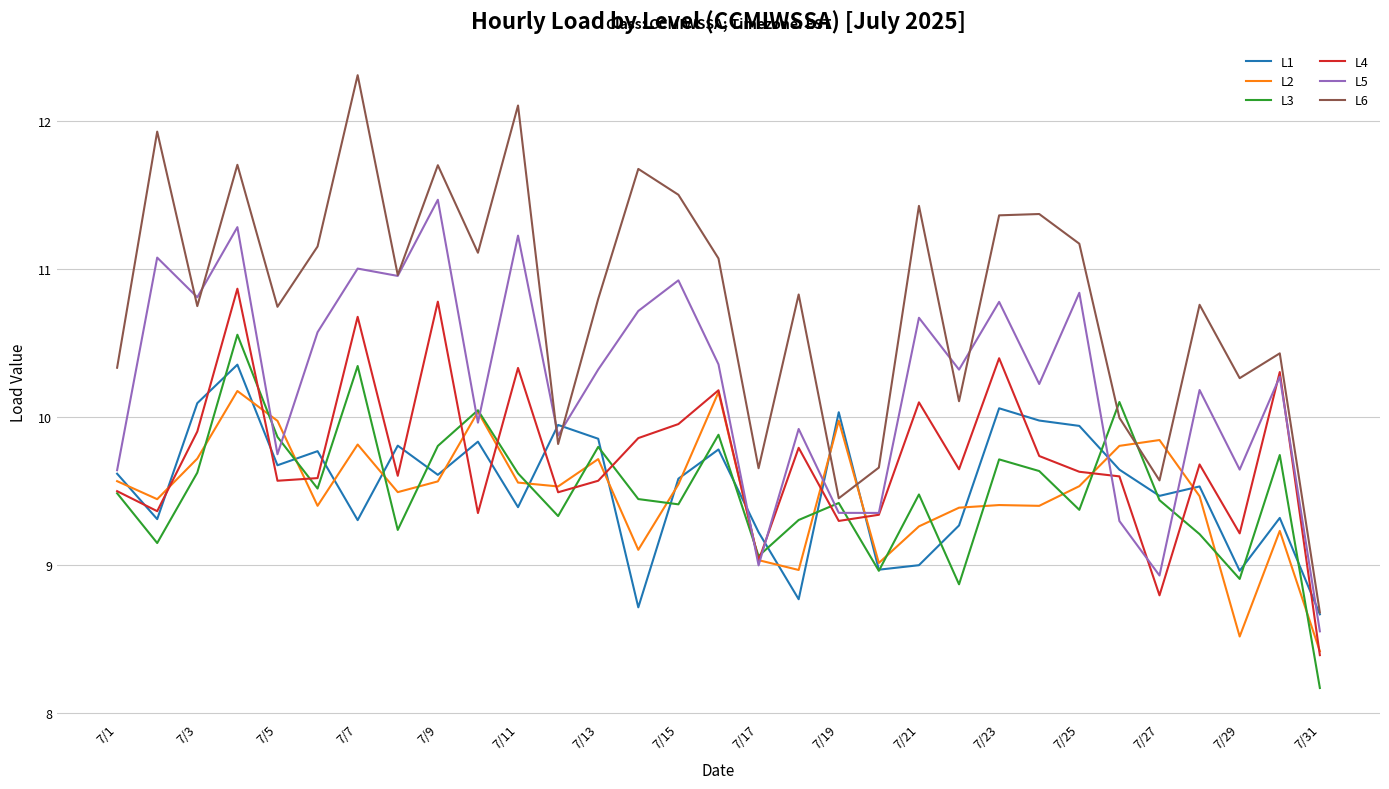

Which series has the largest total across all categories?

L6